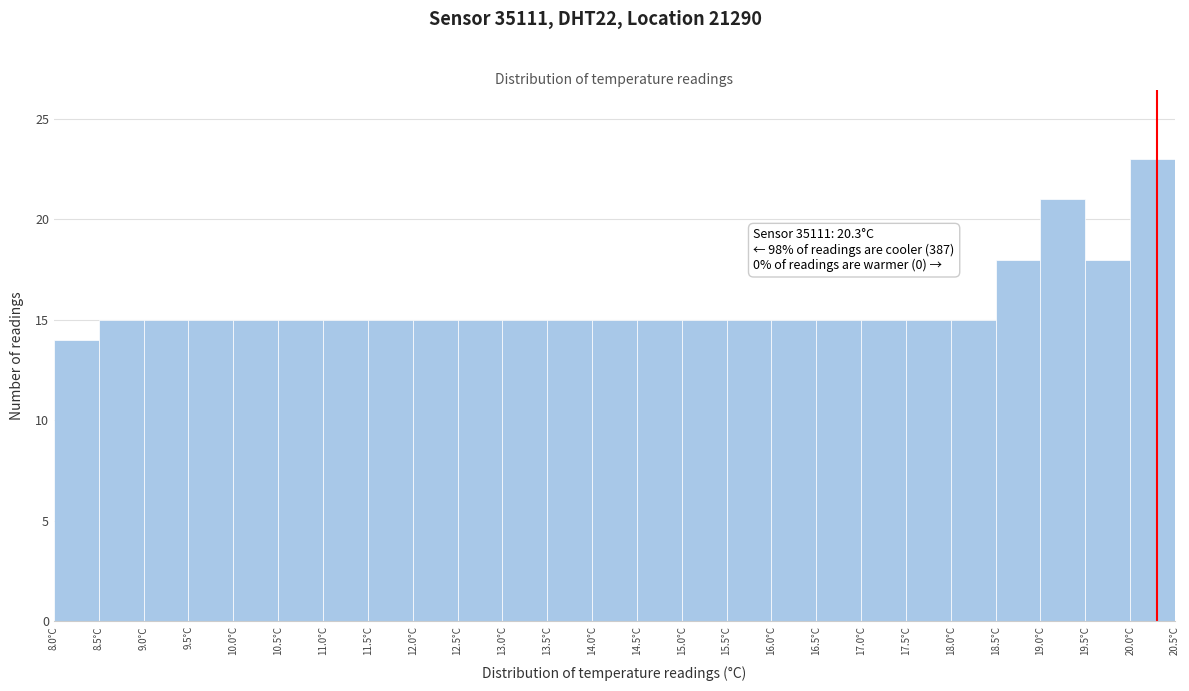

Over which range of the x-axis is the bar tallest?

20.0 to 20.5